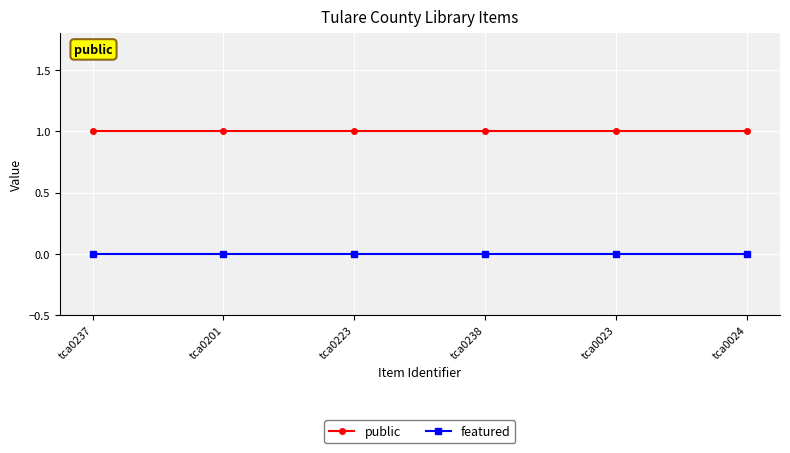

What value does the public series have at tca0023?

1